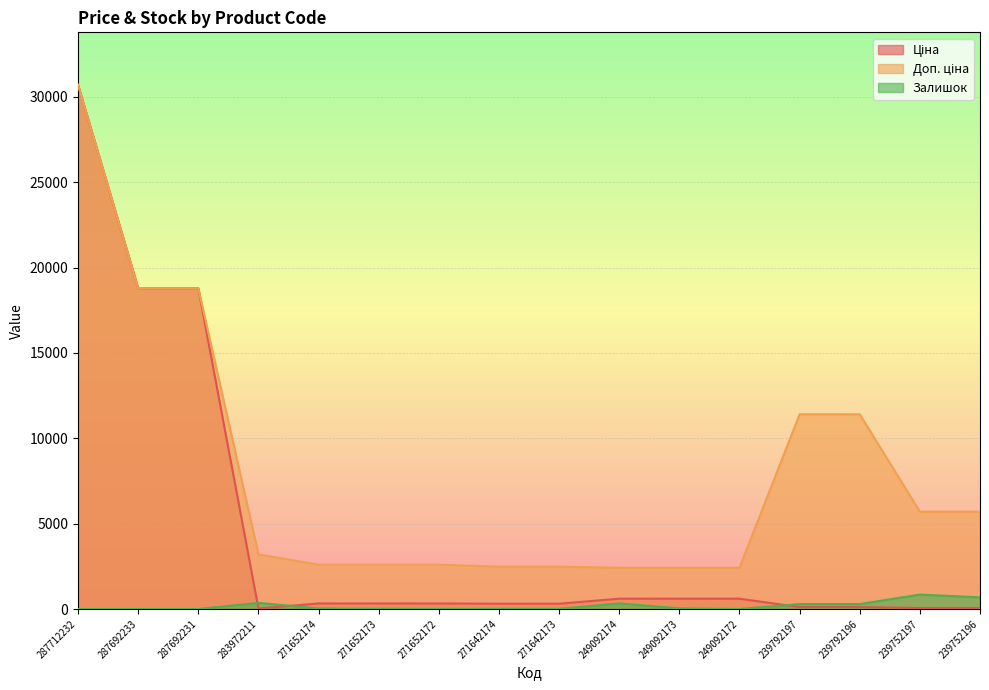

What is the value of the Ціна point at the 5th from the left?

324.8